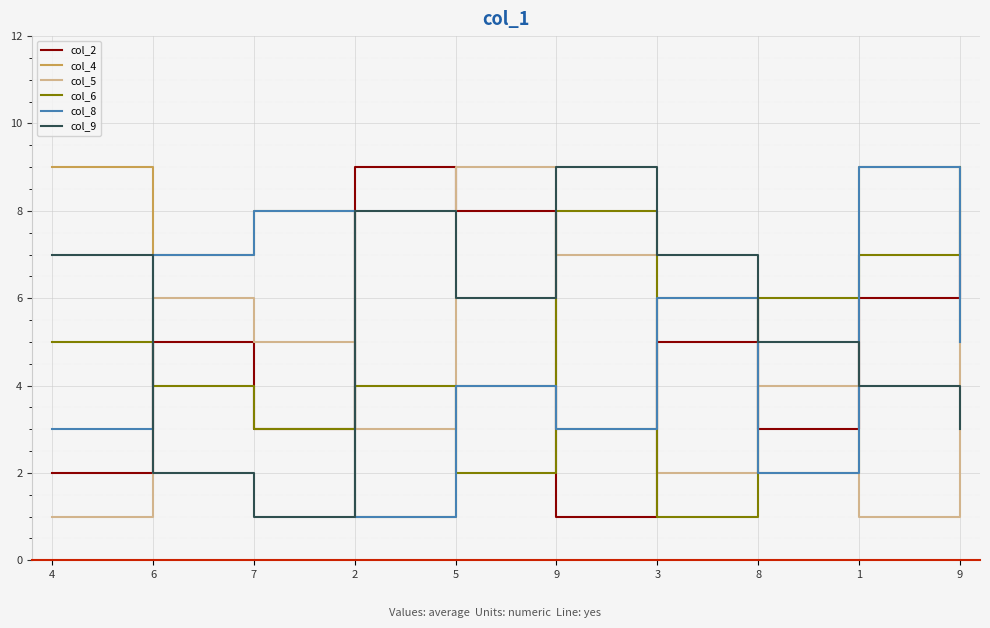

List the labels in order of col_8 value, smallest first.

2, 8, 4, 9, 5, 9, 3, 6, 7, 1